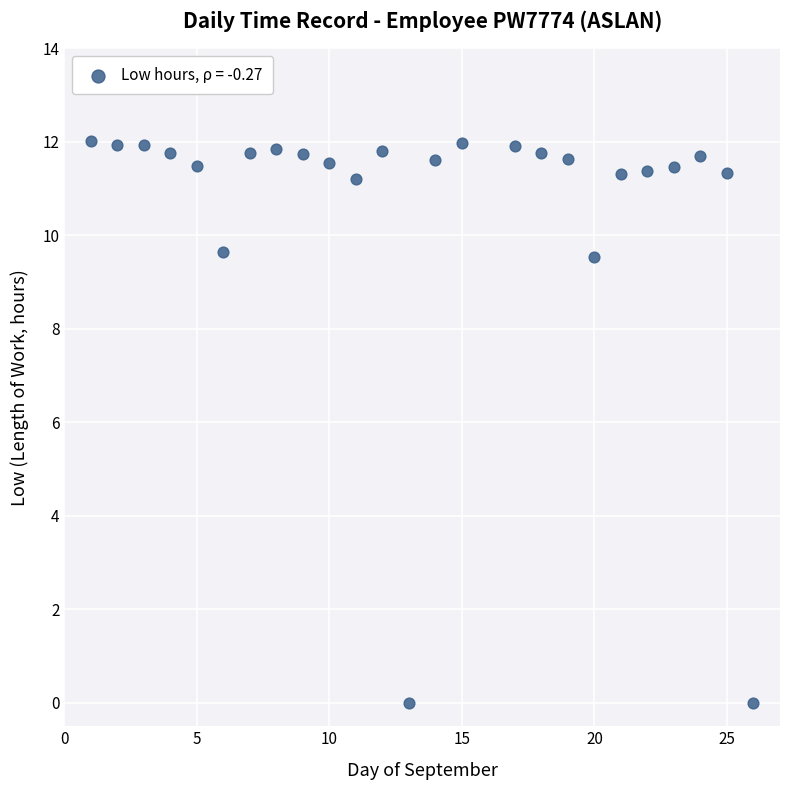

What is the range of X values (max minus min)?

25.0